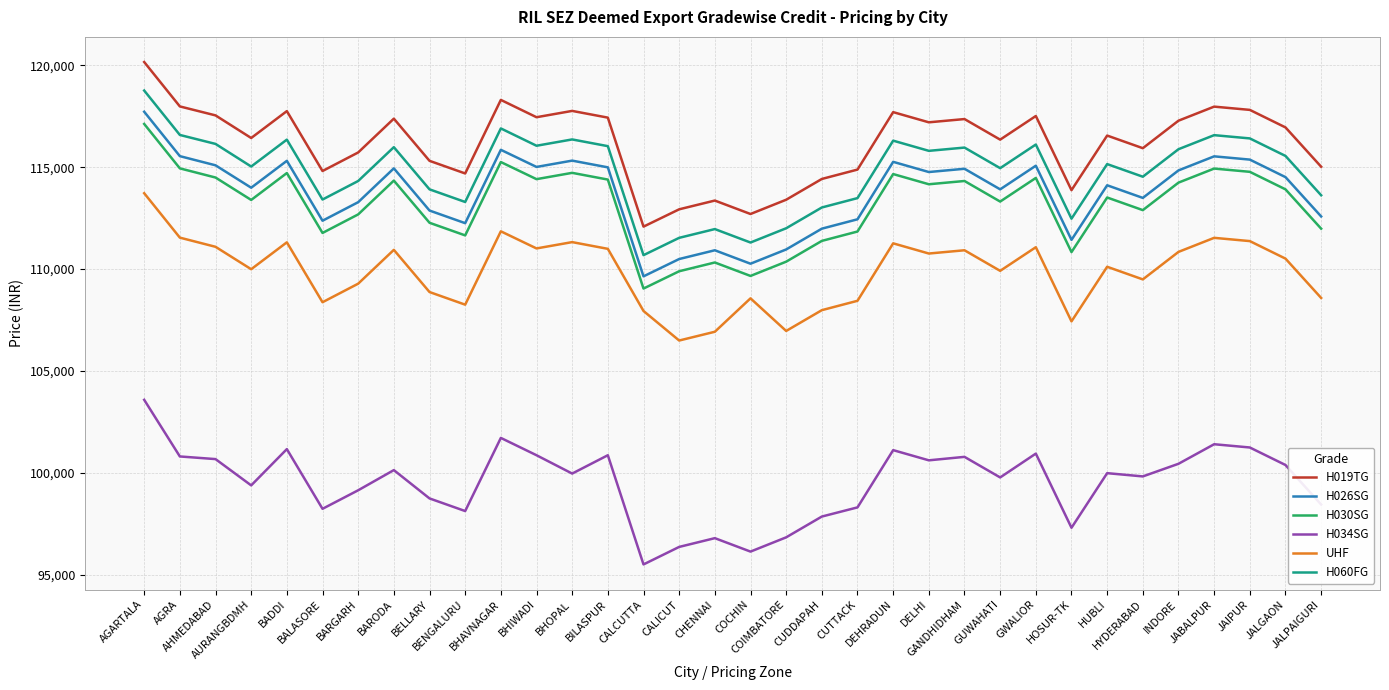

True or false: H019TG and H026SG cross at least once.

False